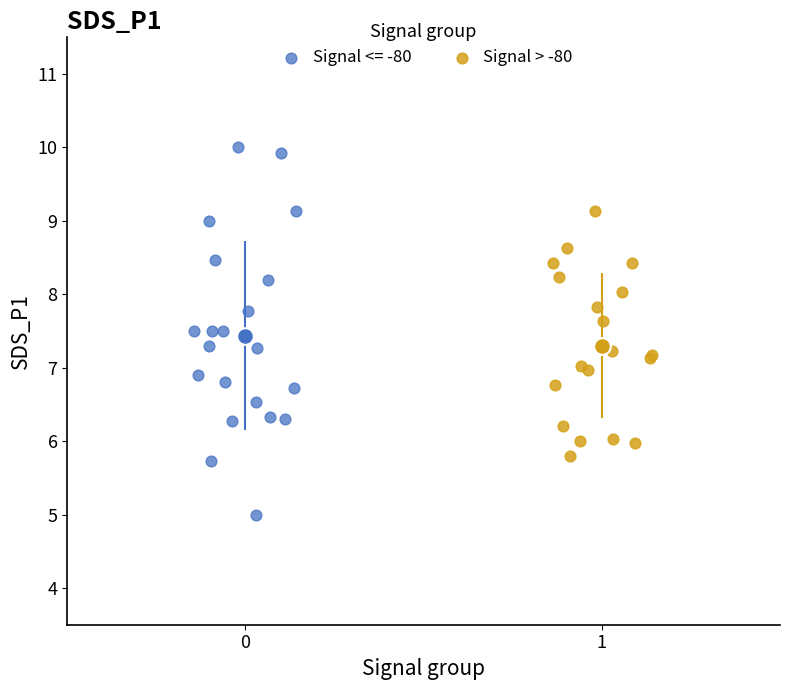

Which series reaches the maximum Y coordinate?

Signal <= -80